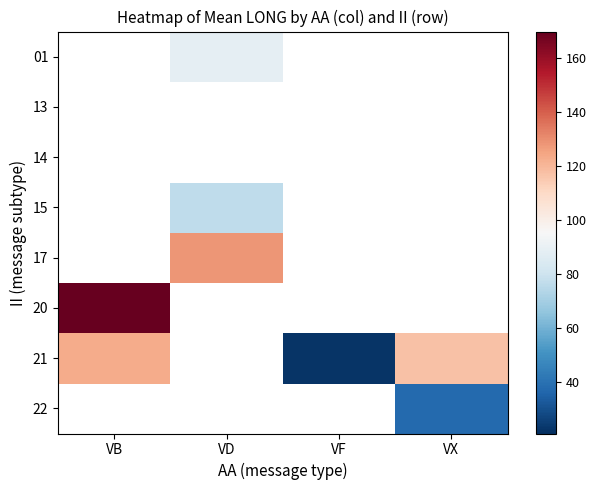

Which series has the widest spread of values?

21